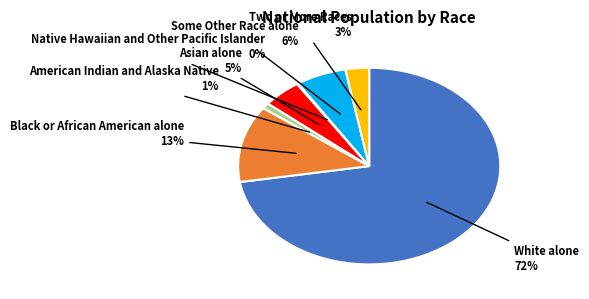

To the nearest percent, what is the average slice percentage?

14%